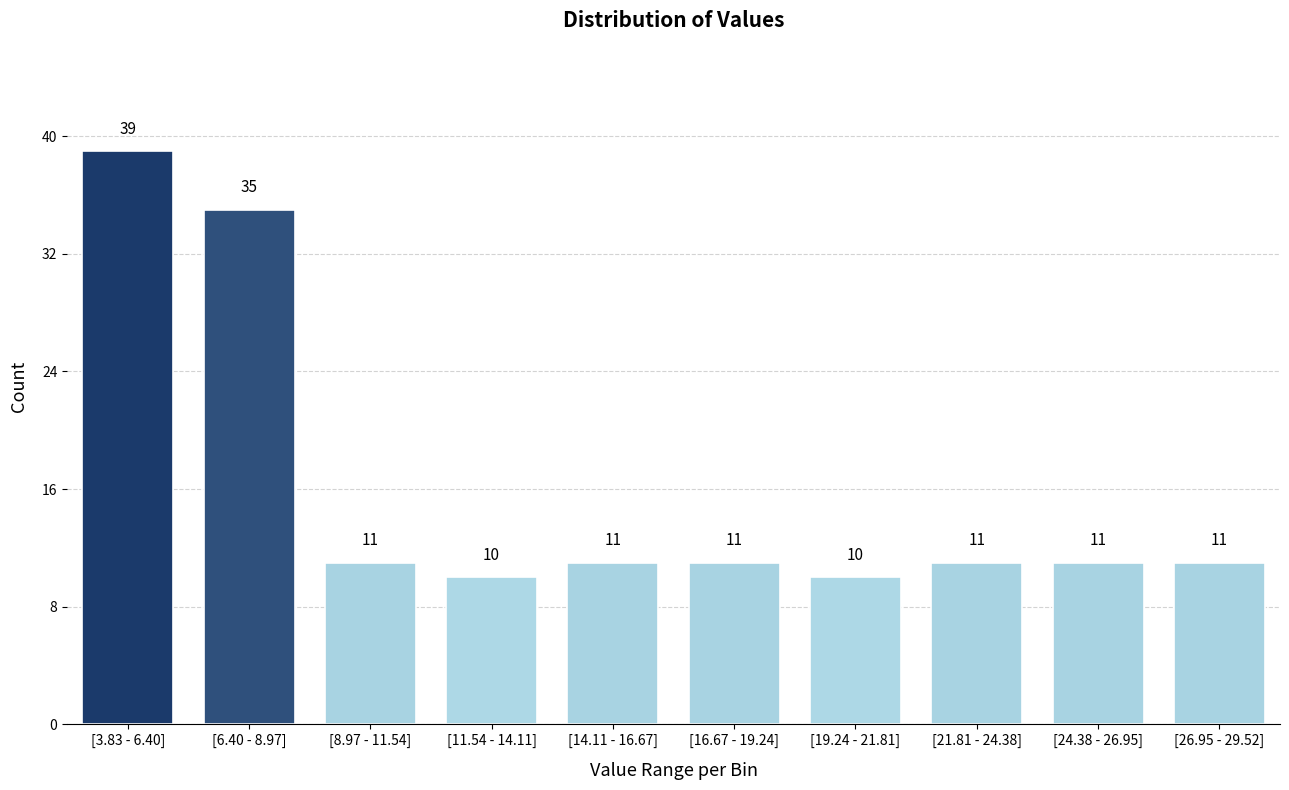

Reading left to right, list all the values displayed in this chart.

[3.83 - 6.40]=39	[6.40 - 8.97]=35	[8.97 - 11.54]=11	[11.54 - 14.11]=10	[14.11 - 16.67]=11	[16.67 - 19.24]=11	[19.24 - 21.81]=10	[21.81 - 24.38]=11	[24.38 - 26.95]=11	[26.95 - 29.52]=11